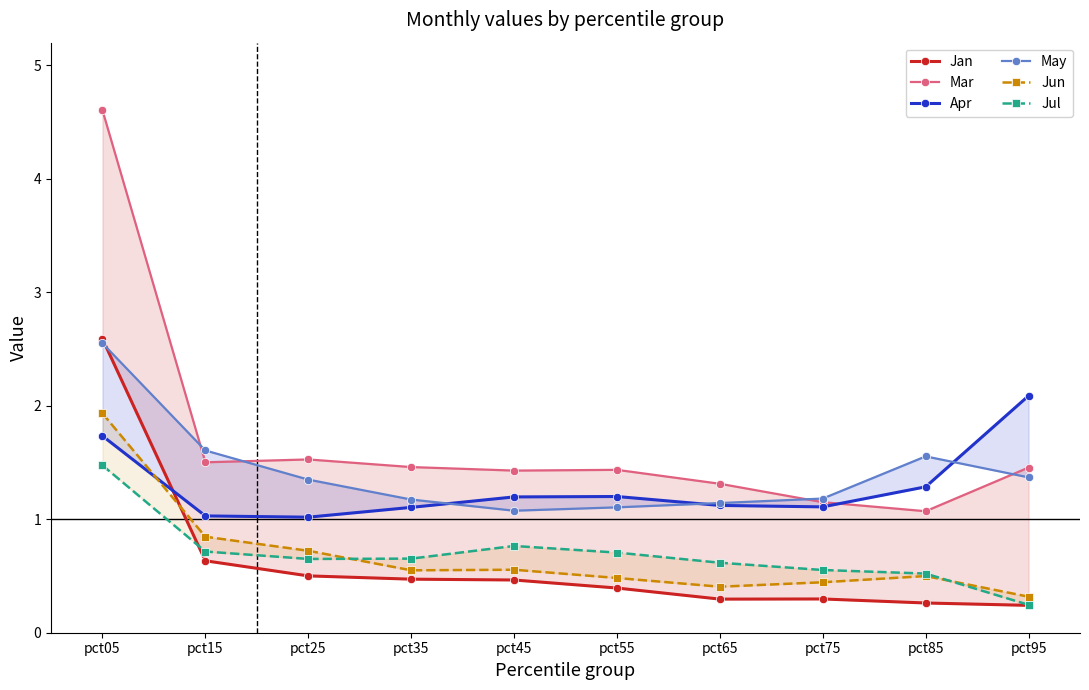

Where is the first local minimum for Mar?

pct15